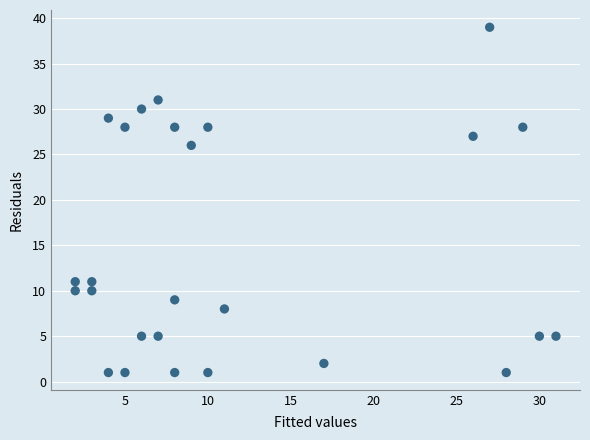

What is the range of Y values (max minus min)?

38